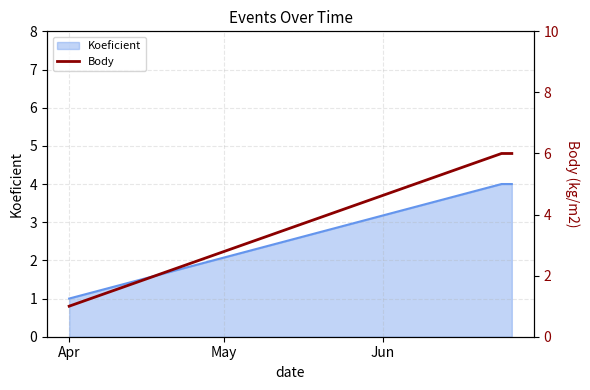

What is the maximum value for Koeficient?

4